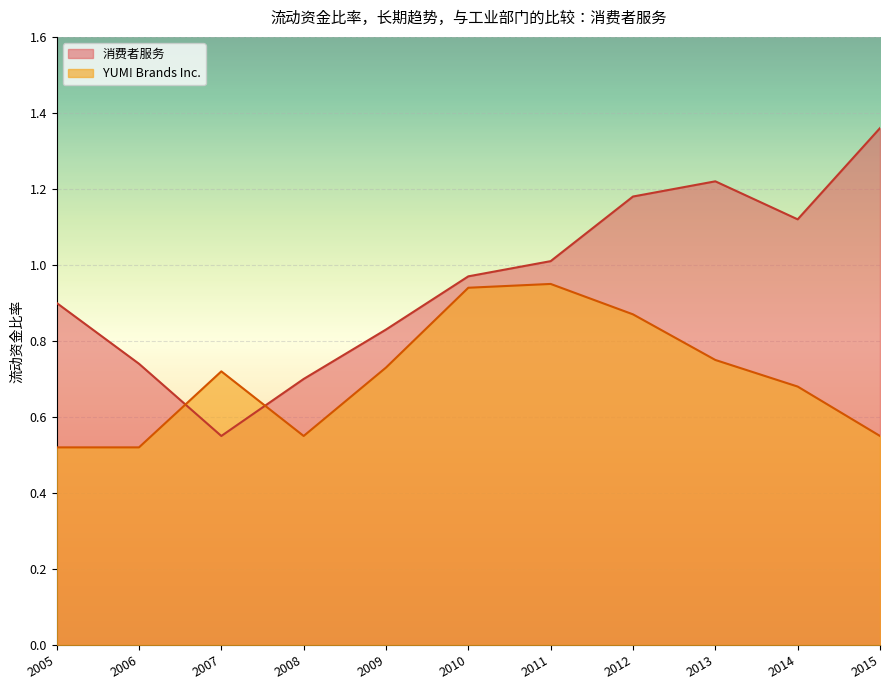

How many YUM! Brands Inc. values are between 0 and 1?

11